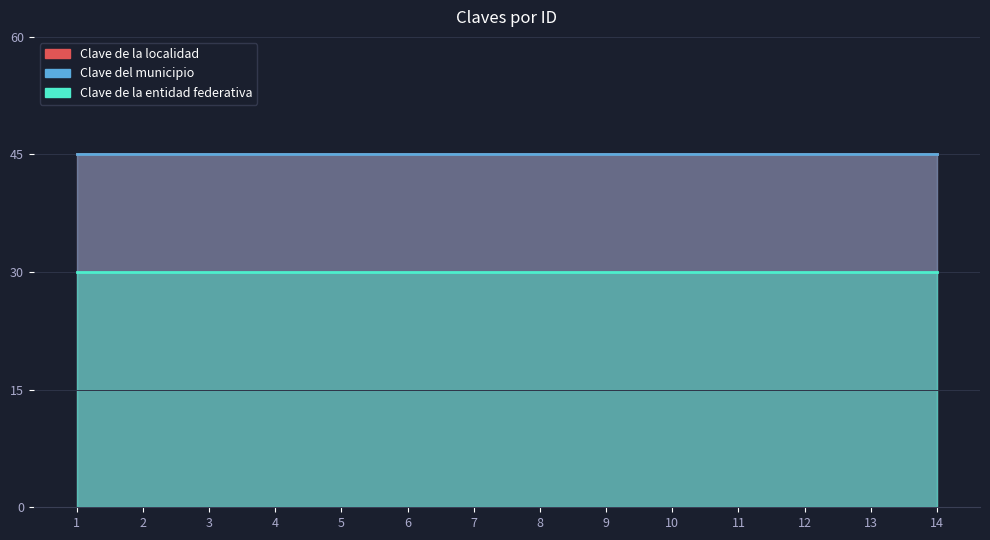

True or false: Clave de la entidad federativa has more than 2 points higher than both neighbors.

False